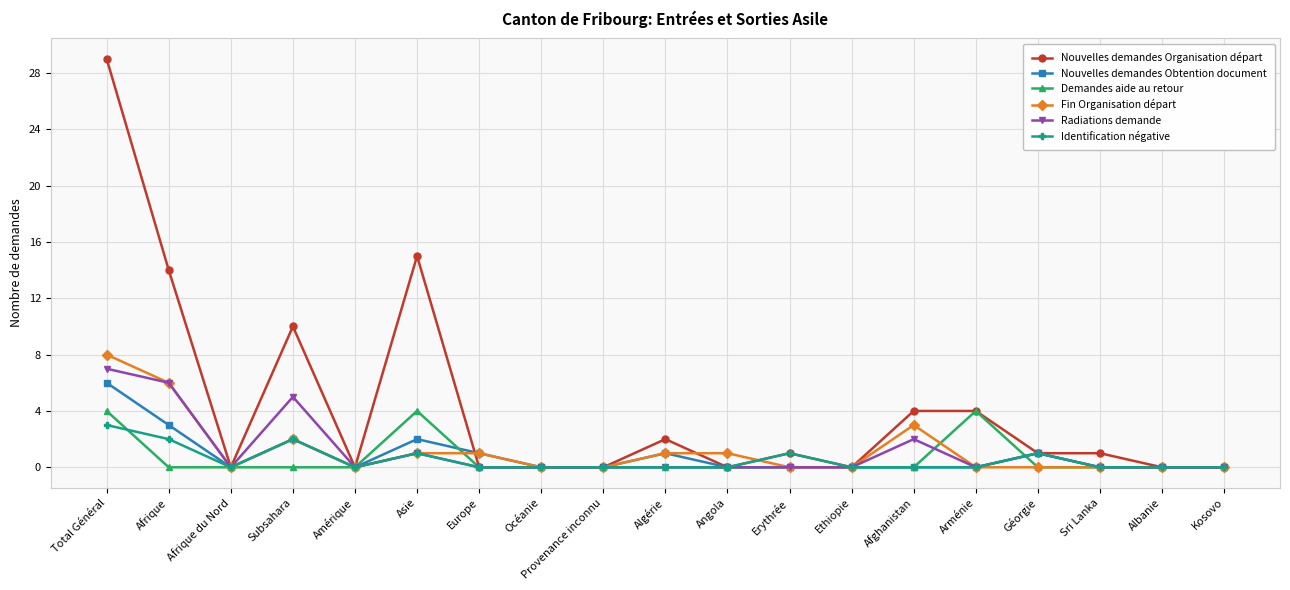

How many categories are shown in the chart?

19